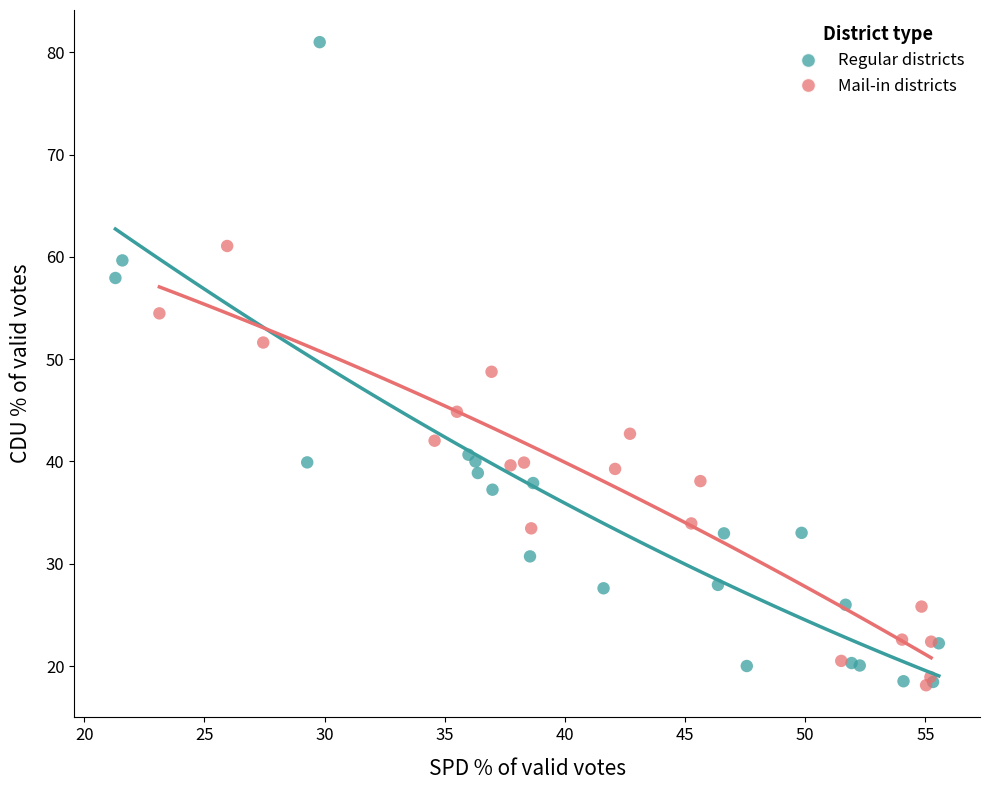

Which series has the widest spread of Y values?

Regular districts